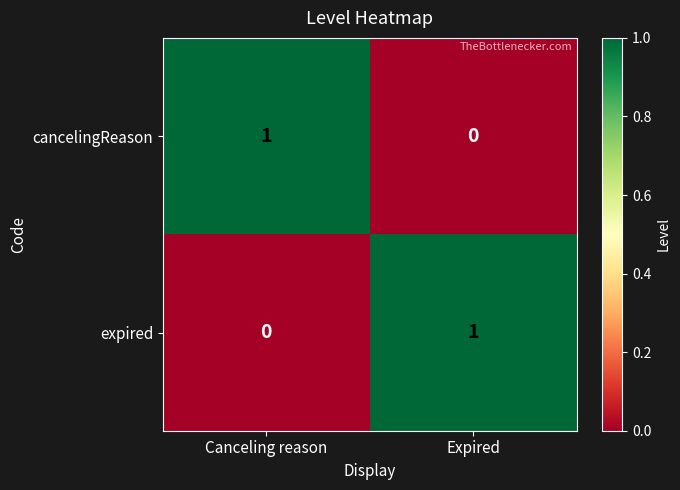

Reading right to left, extract all data points from this chart.

cancelingReason: Expired=0	Canceling reason=1
expired: Expired=1	Canceling reason=0